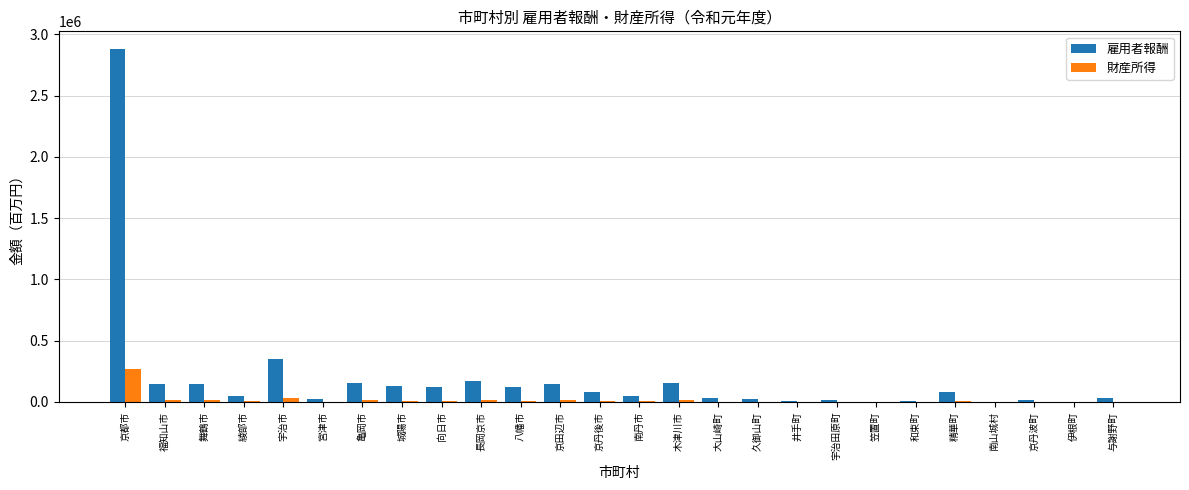

Which series has the widest spread of values?

雇用者報酬